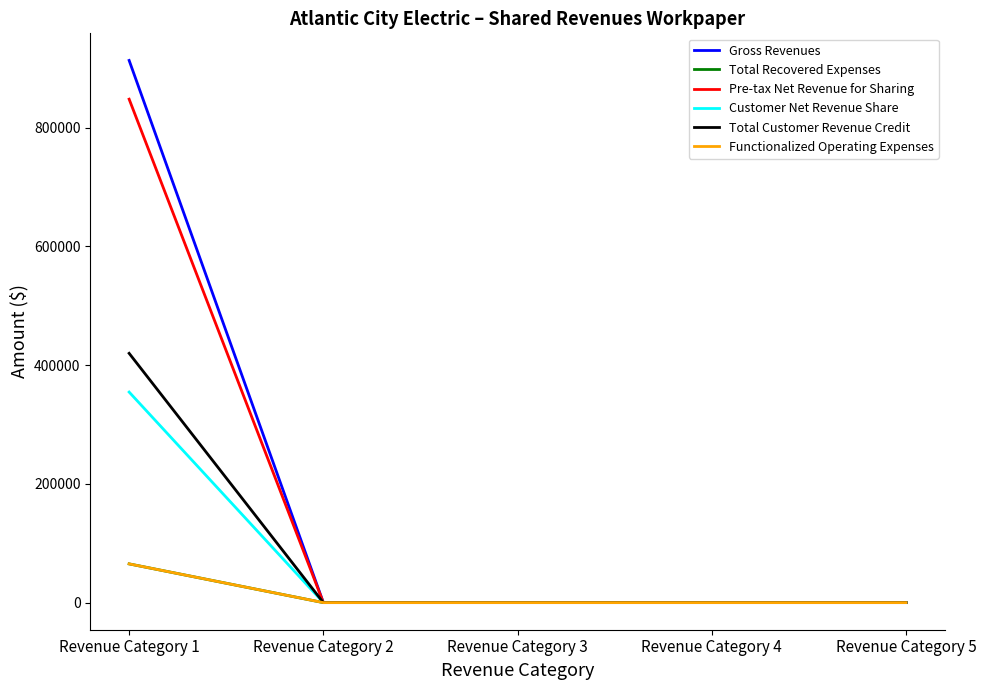

What is the sum of all Total Recovered Expenses values?

65254.3